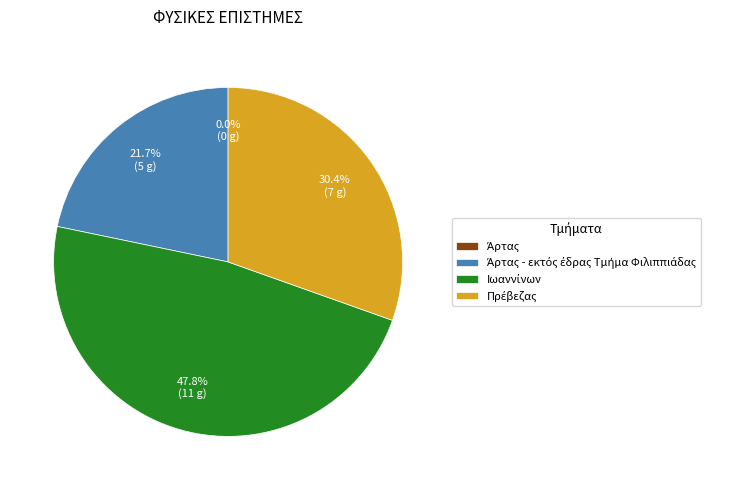

The Άρτας slice represents 0% of the pie. True or false?

True